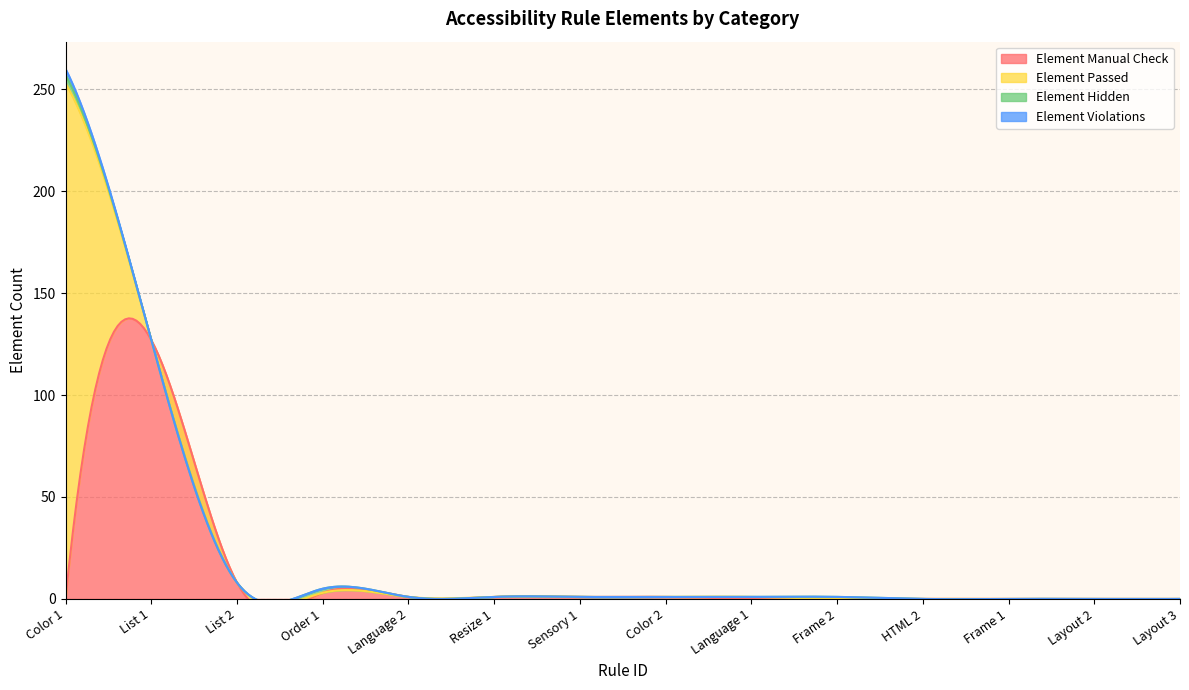

Between Order 1 and Language 2, which series saw the biggest shift?

Element Manual Check